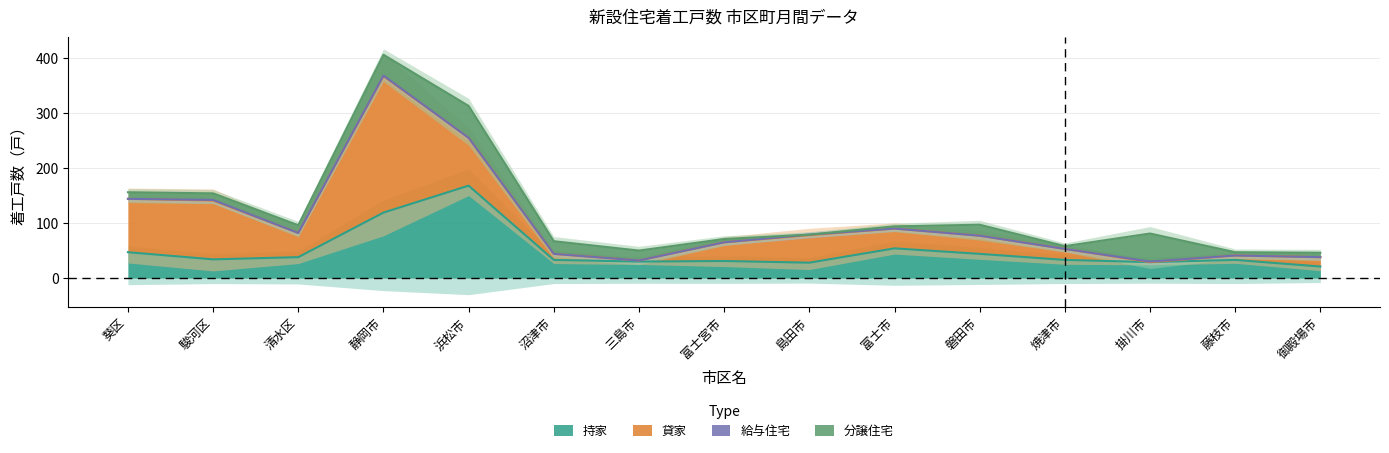

What is the sum of all 持家 values?

742